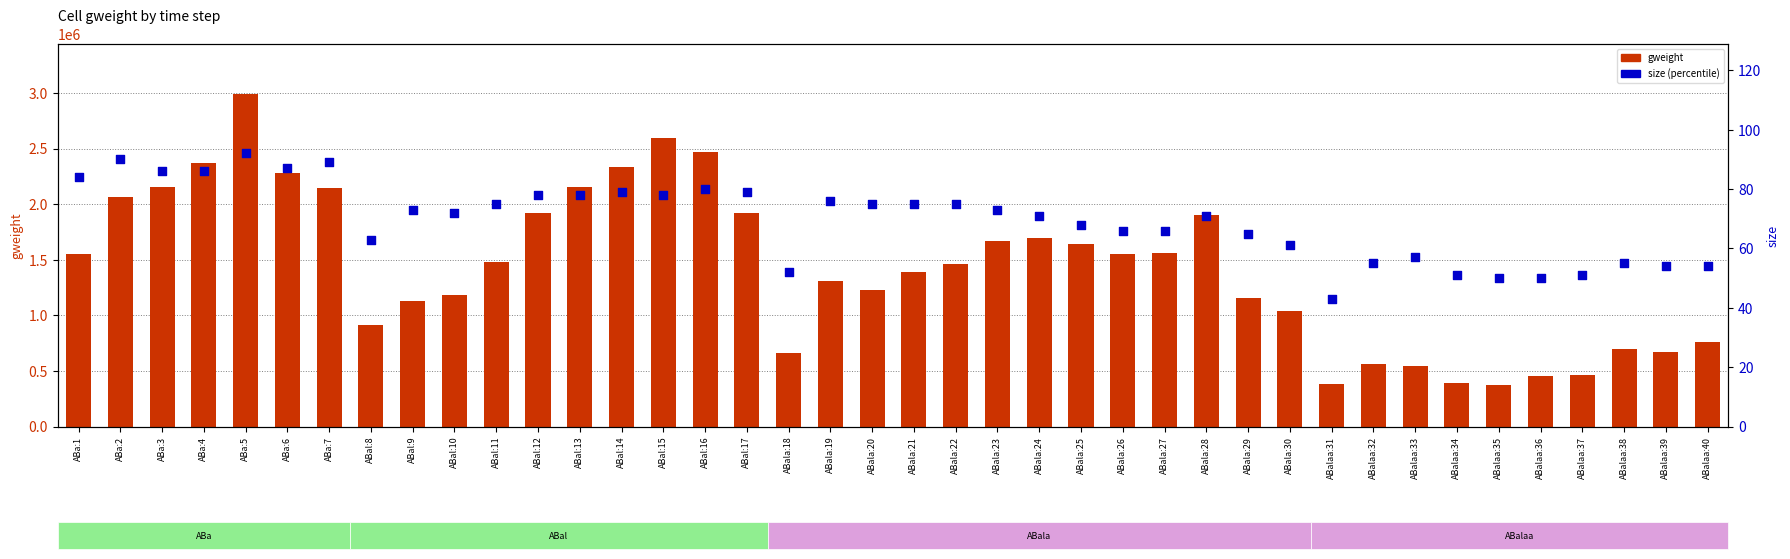

Which series has the largest total across all categories?

gweight